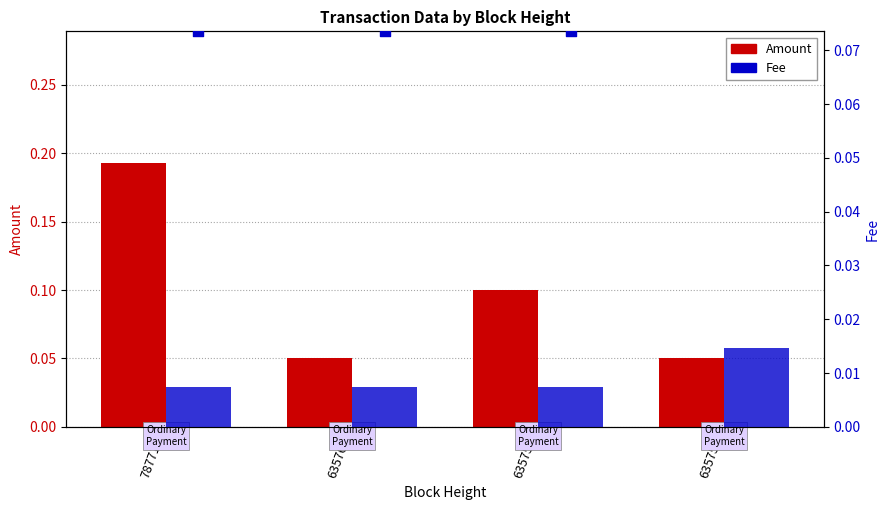

Which series has the largest total across all categories?

Amount